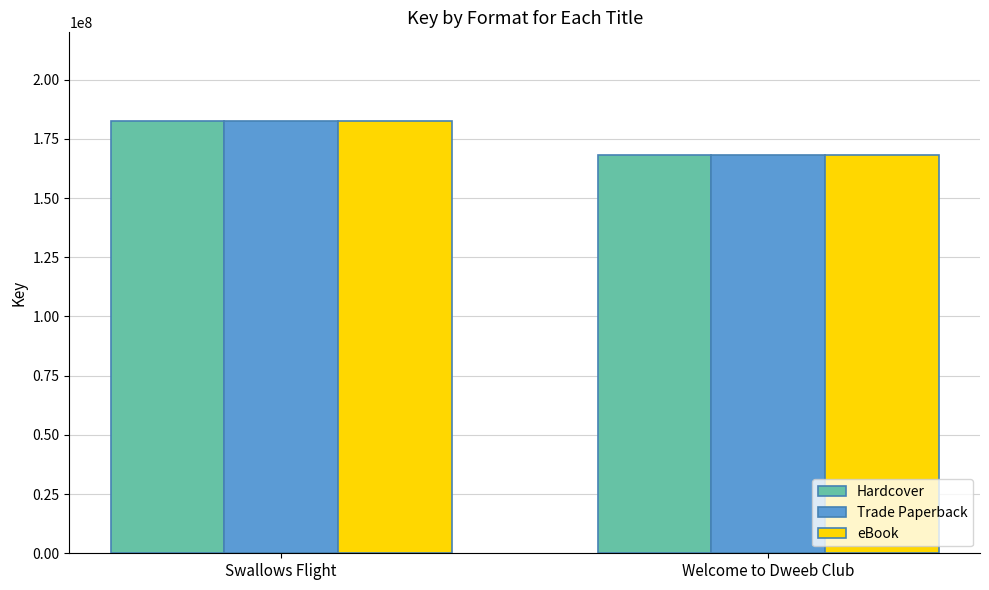

How many bars are there in total?

6